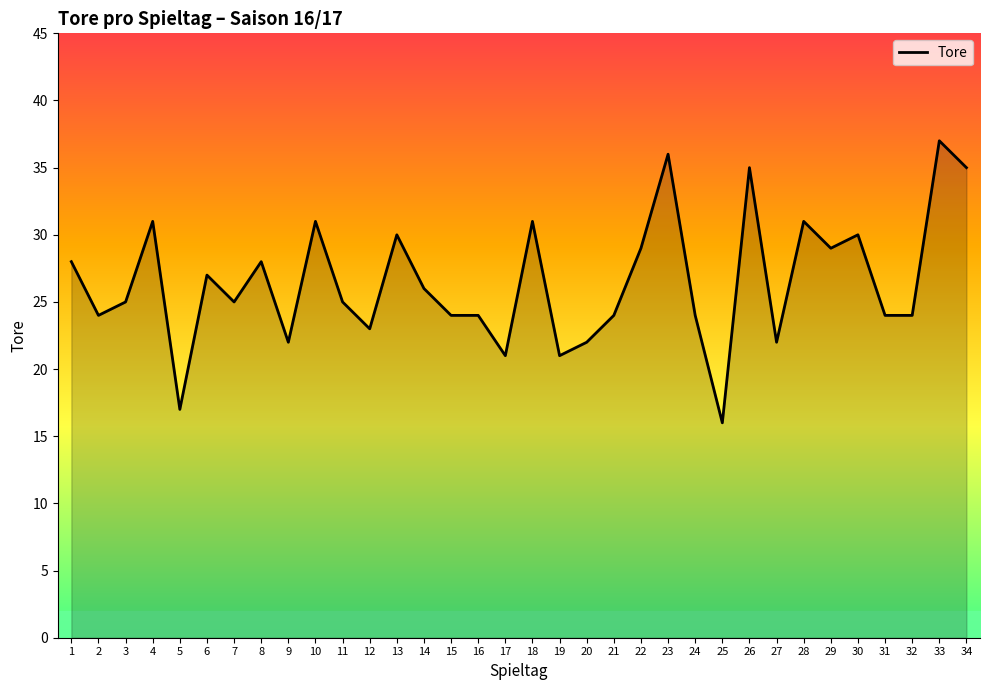

What is the difference between the values at 19 and 23?

15